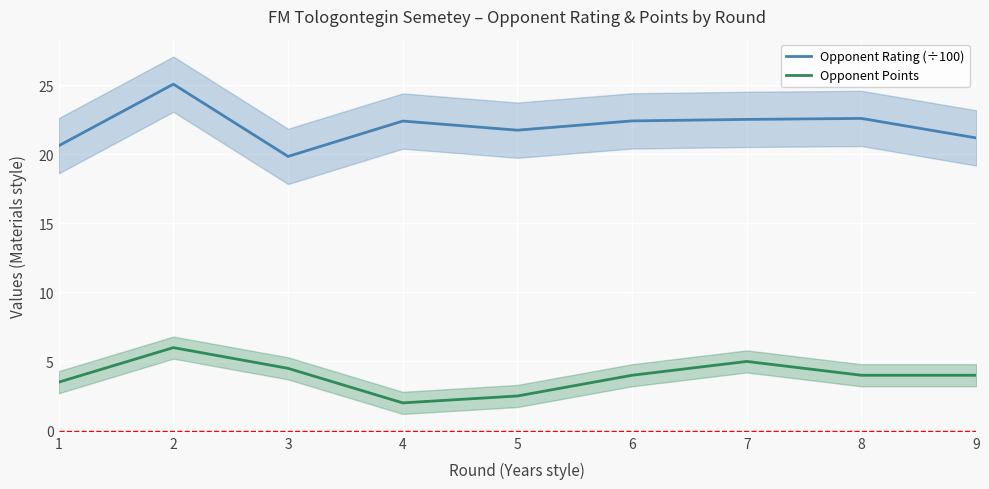

How many values in the Opponent Points series are below 4?

3